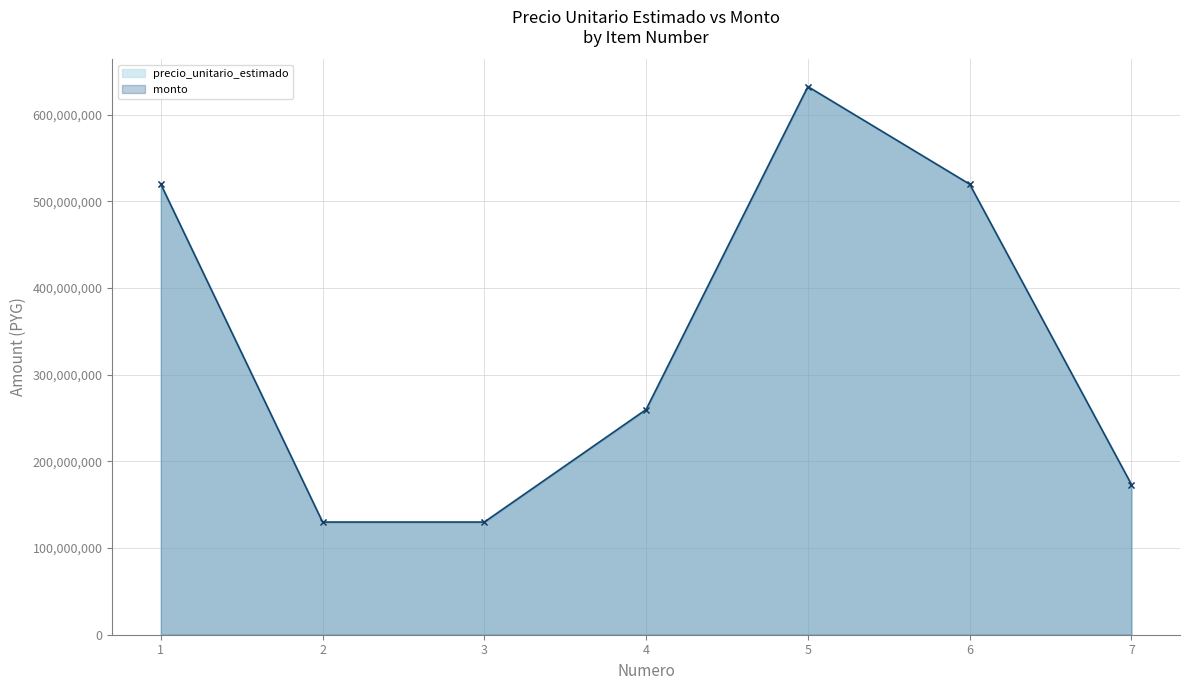

At which label is monto closest to 381033488?

4